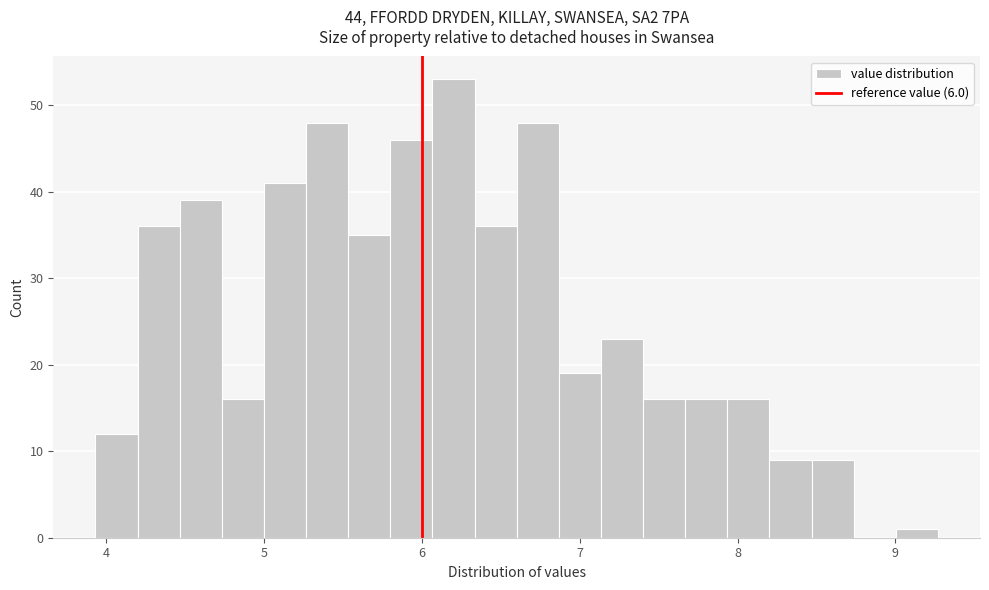

Around what value on the x-axis is the tallest bar? Give the approximate position of its centre, as read against the axis.

6.2